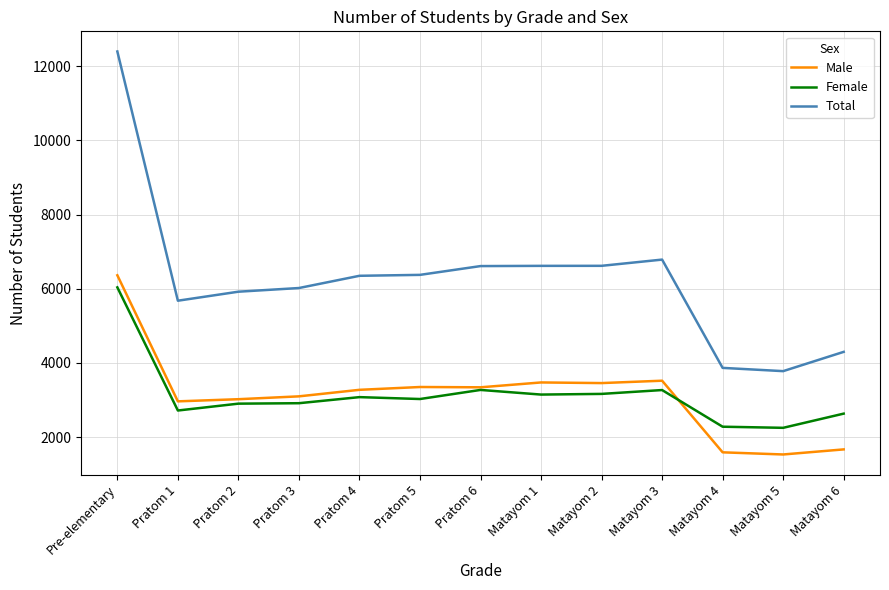

Which series has the largest range (max minus min)?

Total